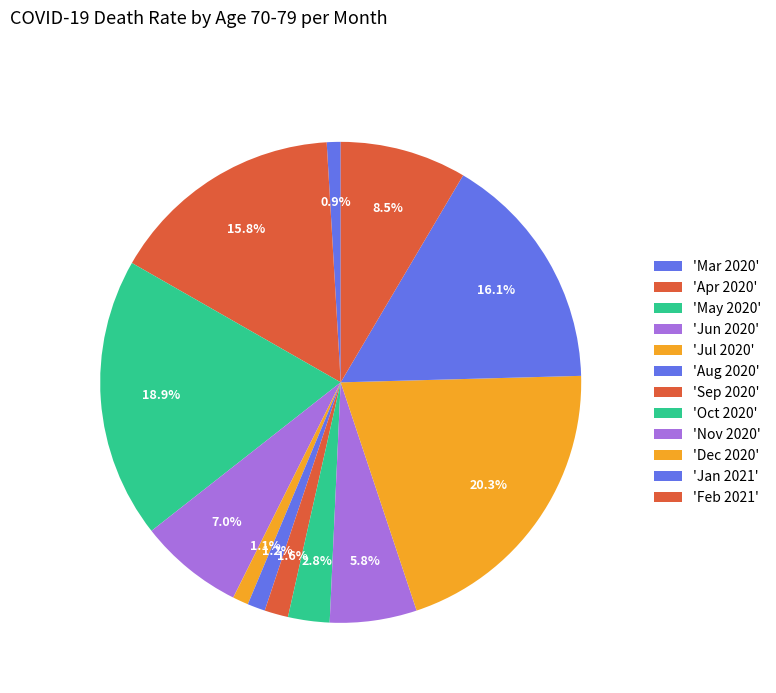

Count the number of slices in the pie.

12